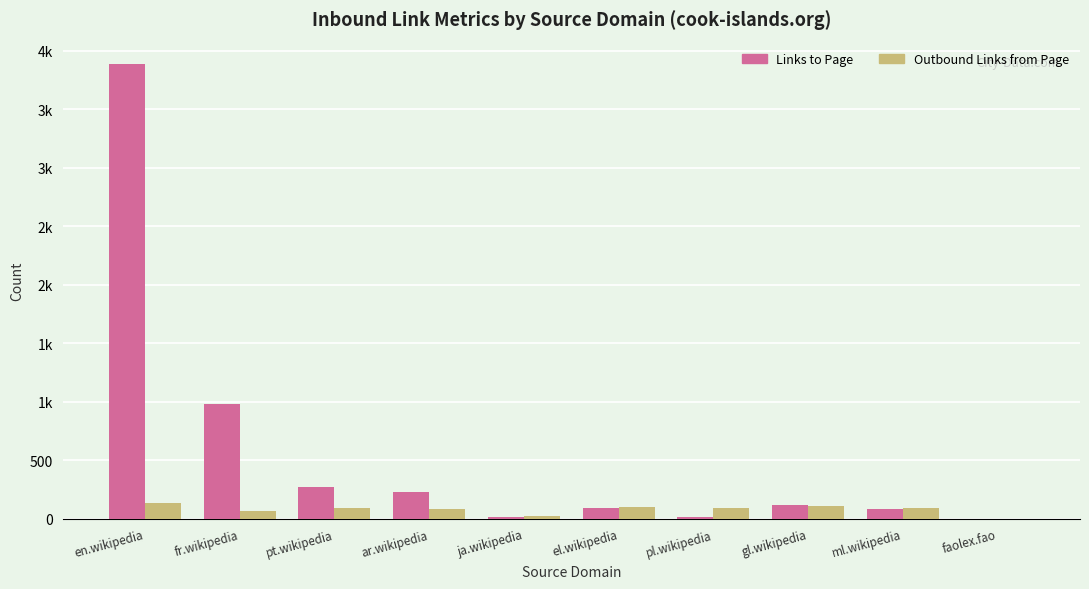

Does the chart contain stacked bars?

No